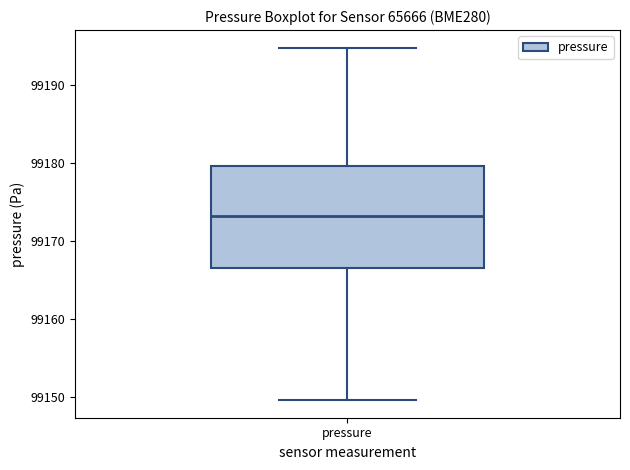

Where is the upper edge of the box for pressure on the y-axis? The values are not printed on the chart, so give them approximately, as read against the axis.

99180